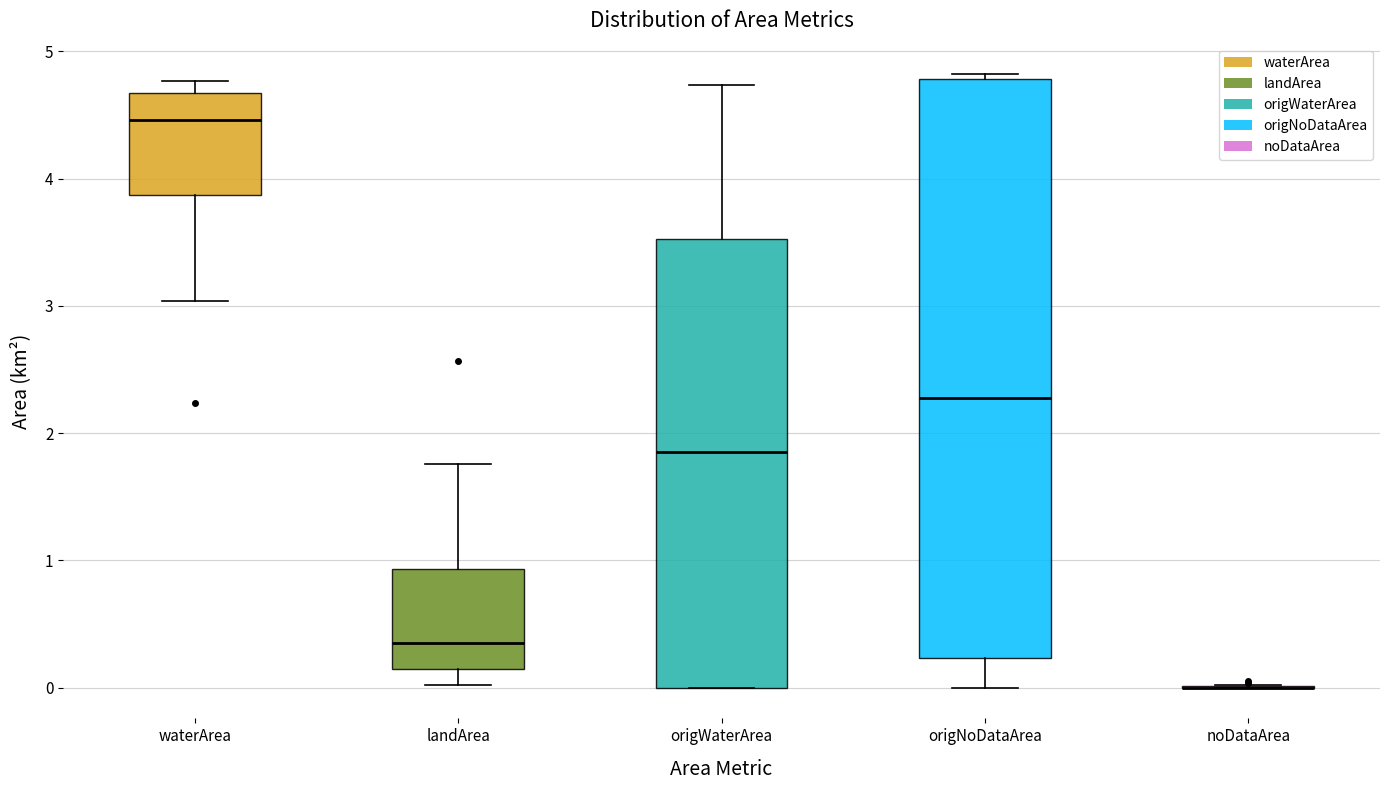

Comparing the boxes themselves (not the whiskers), which one is the tallest?

origNoDataArea